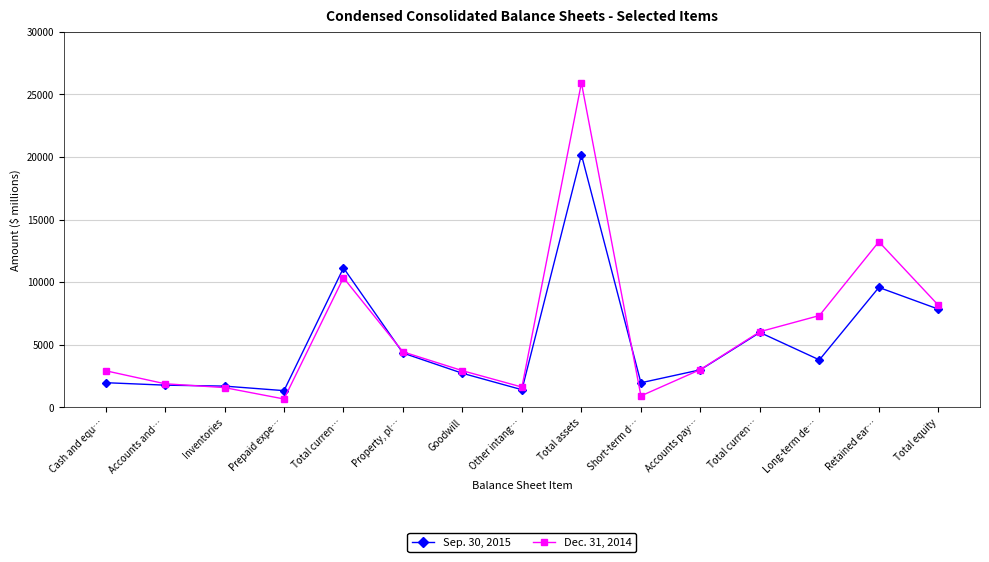

At which category is the sum across all series the highest?

Total assets